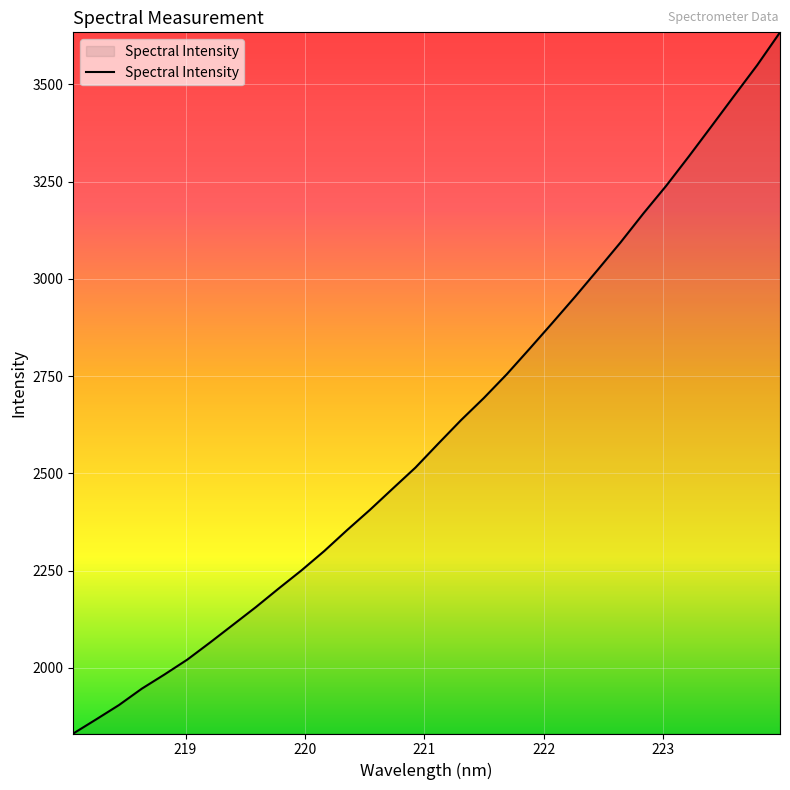

What is the difference between the maximum and minimum values?

1802.4